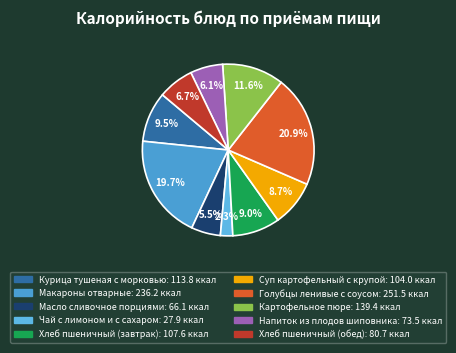

What percentage do Напиток из плодов шиповника and Чай с лимоном и с сахаром together represent?

8.4%